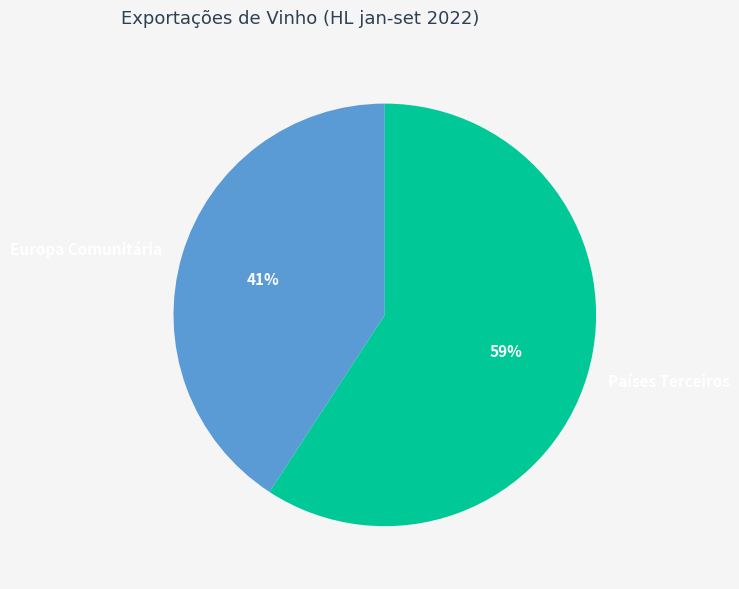

Is Europa Comunitária the majority of the pie?

No